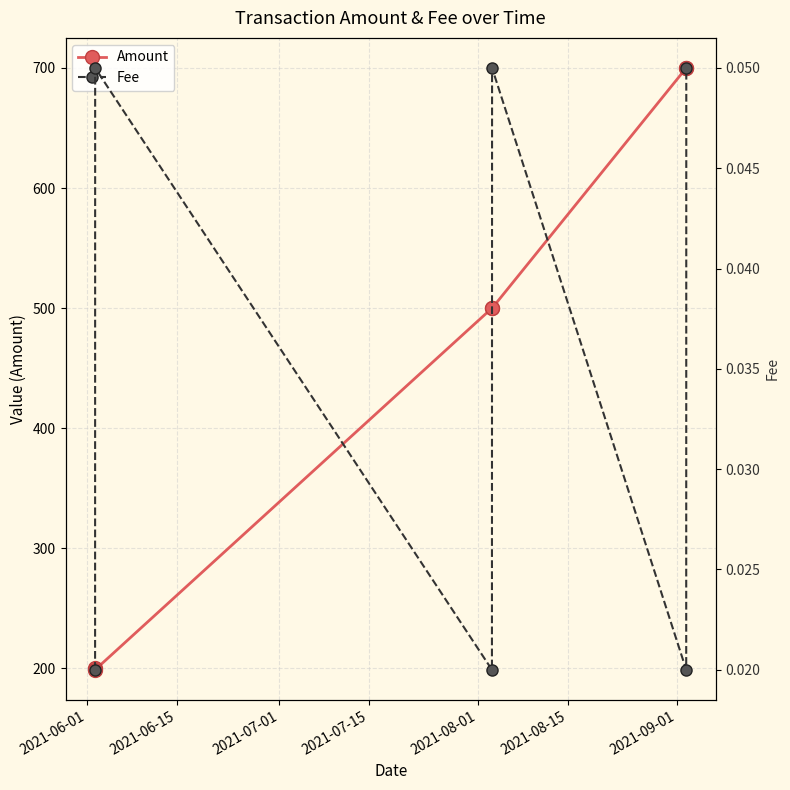

How many lines are shown in the chart?

2